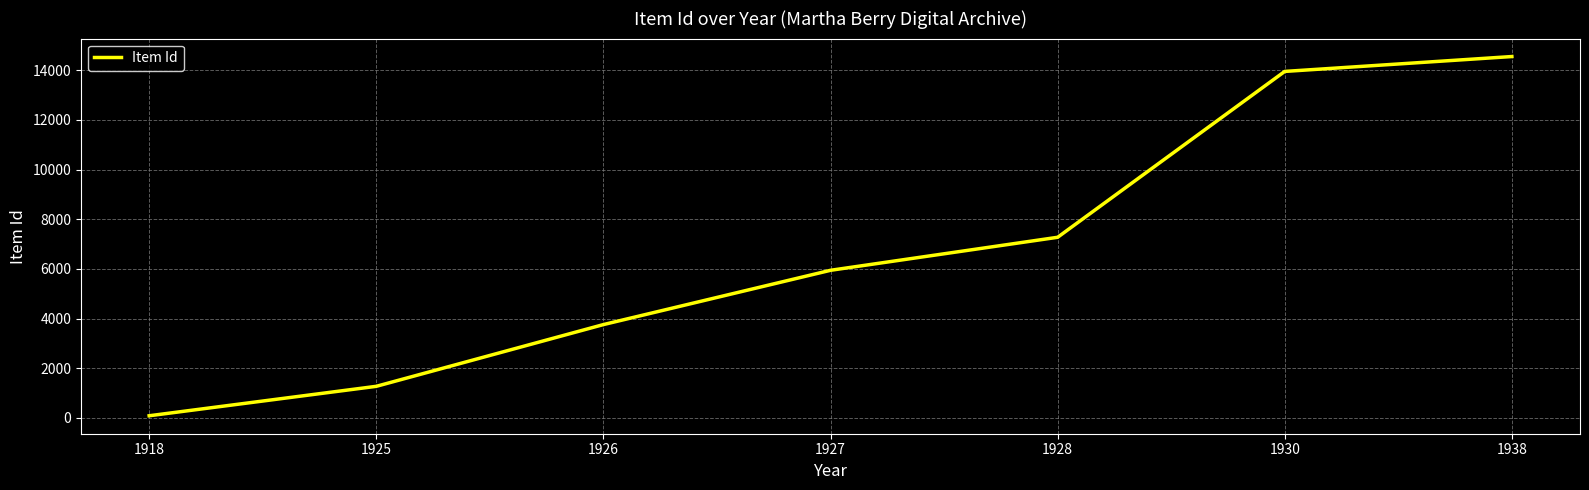

The chart shows a value of 7196 at 1938. True or false?

False